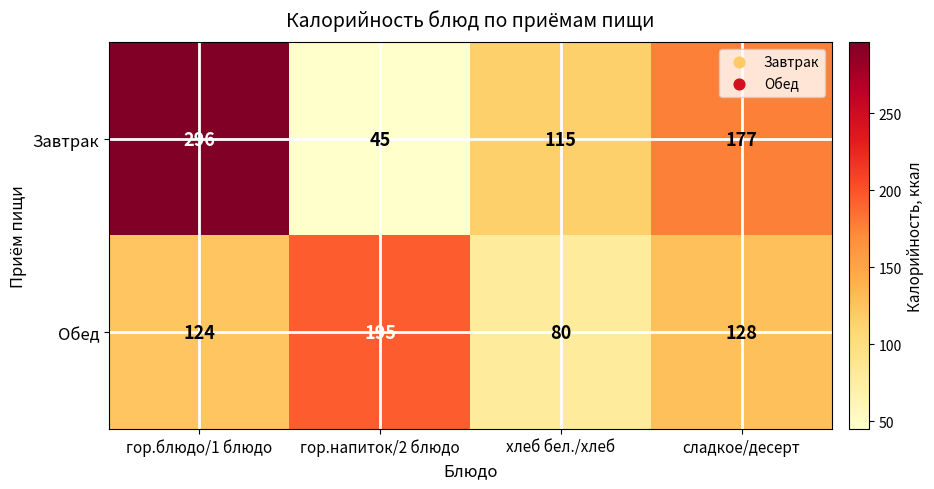

Reading left to right, transcribe all the data shown in this chart.

Завтрак: гор.блюдо/1 блюдо=296	гор.напиток/2 блюдо=45	хлеб бел./хлеб=115	сладкое/десерт=177
Обед: гор.блюдо/1 блюдо=124	гор.напиток/2 блюдо=195	хлеб бел./хлеб=80	сладкое/десерт=128